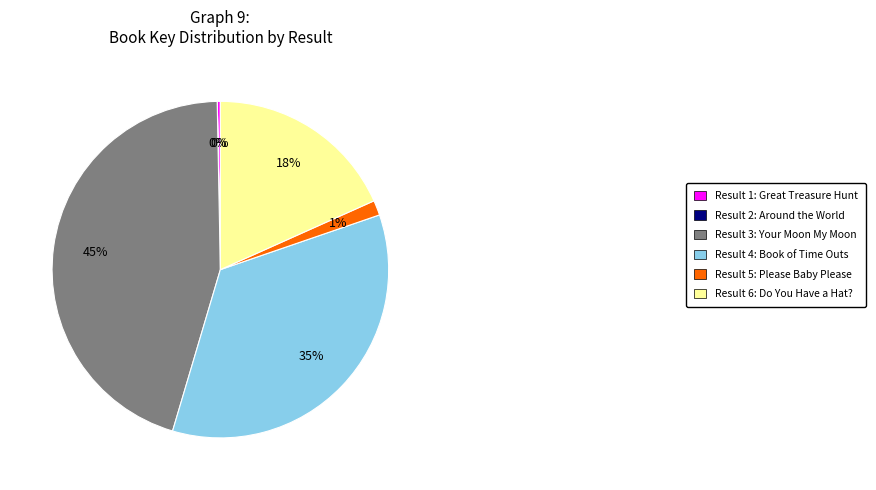

Is it true that Result 5: Please Baby Please is 1% of the pie?

True